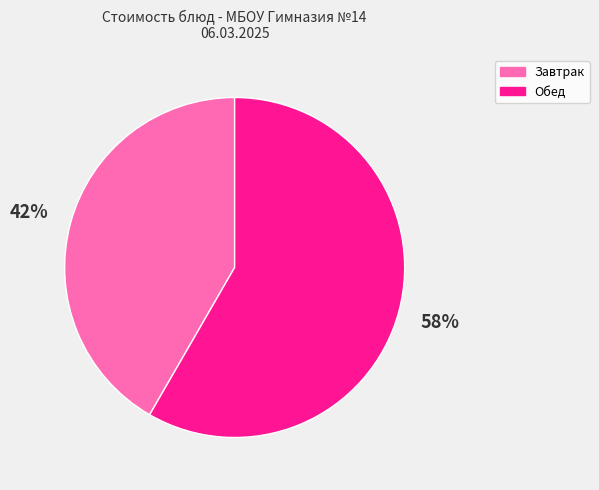

Between Обед and Завтрак, which is larger?

Обед